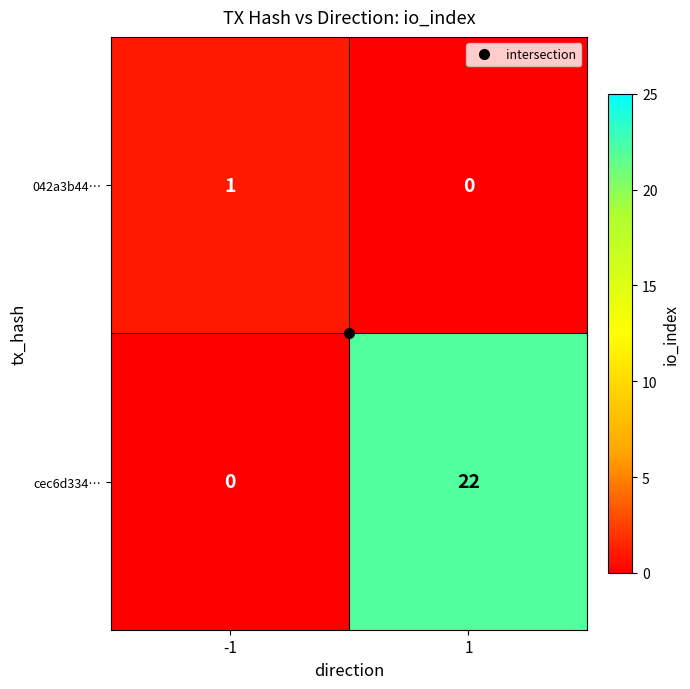

What is the total value across all series at 1?

22